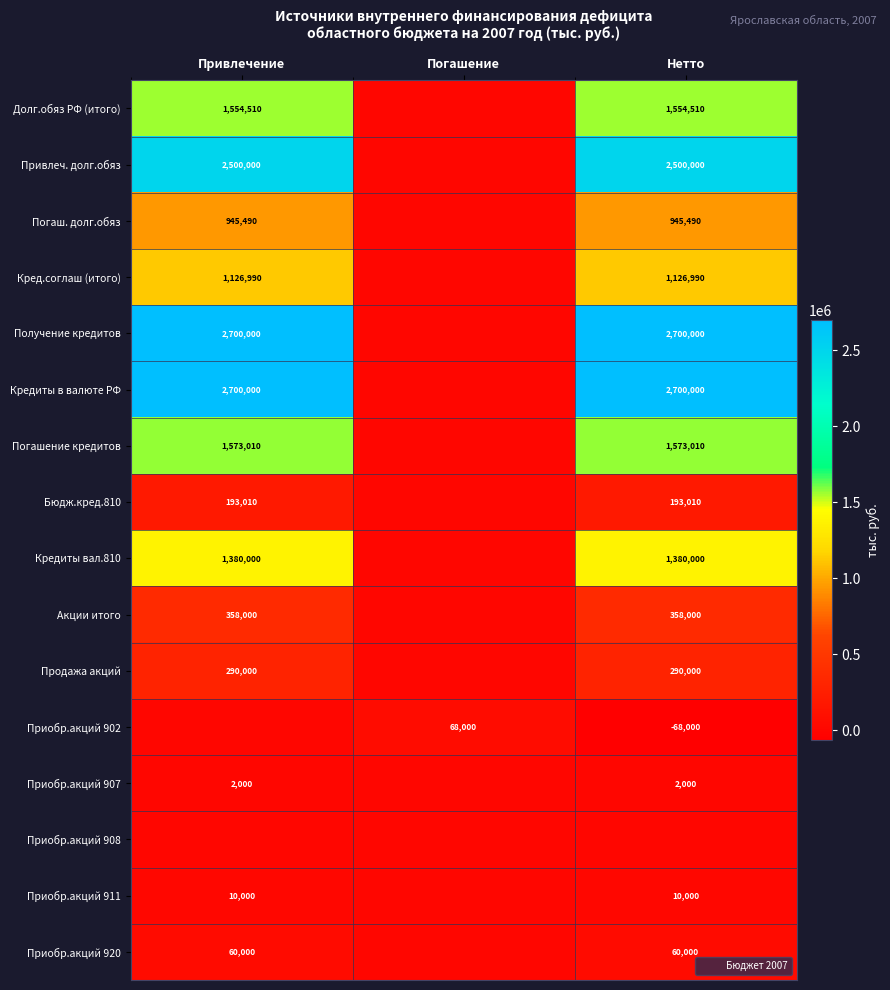

Which series has the widest spread of values?

Получение кредитов